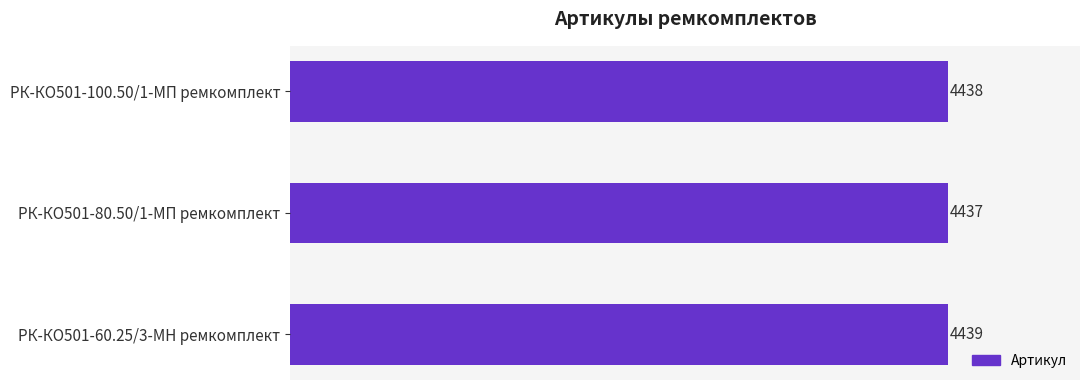

What is the label of the 2nd bar from the bottom?

РК-КО501-80.50/1-МП ремкомплект